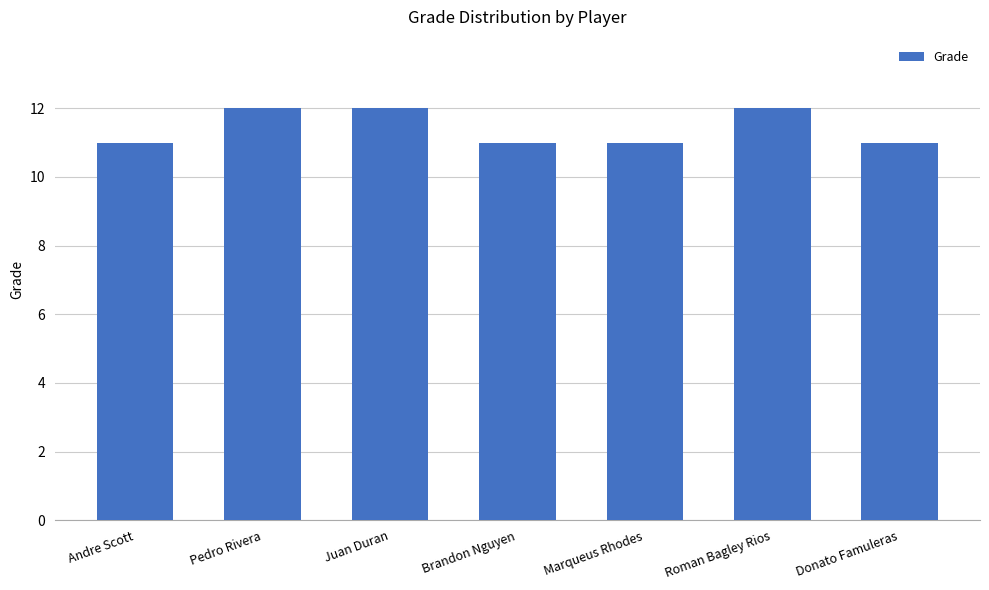

Does the chart contain stacked bars?

No